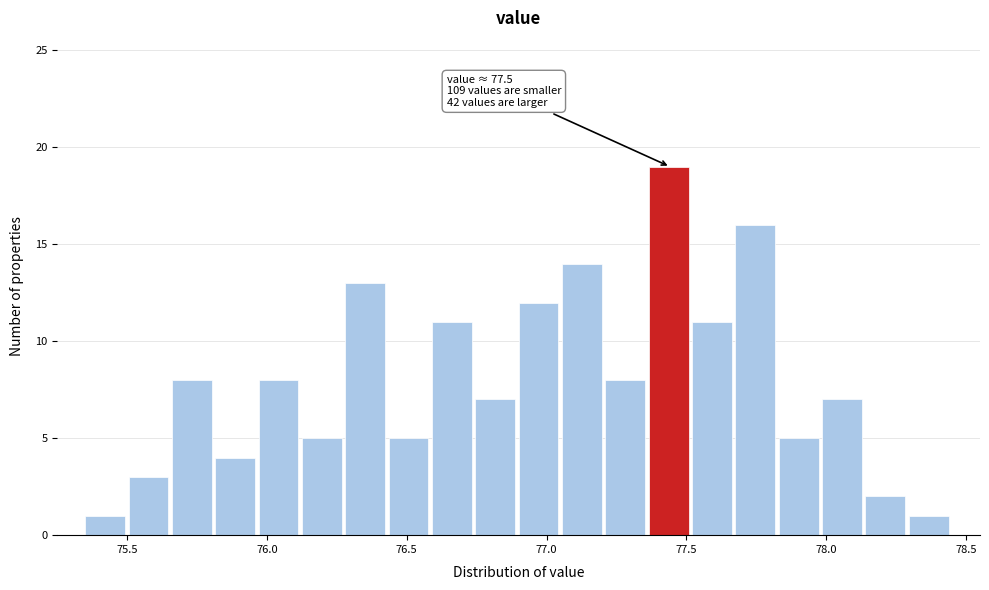

Around what value on the x-axis is the tallest bar? Give the approximate position of its centre, as read against the axis.

77.45